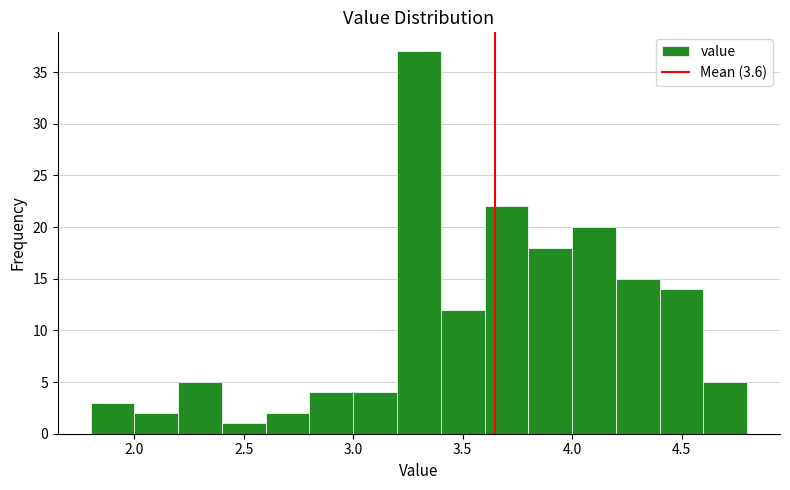

Which range on the x-axis has the tallest bar?

3.2 to 3.4